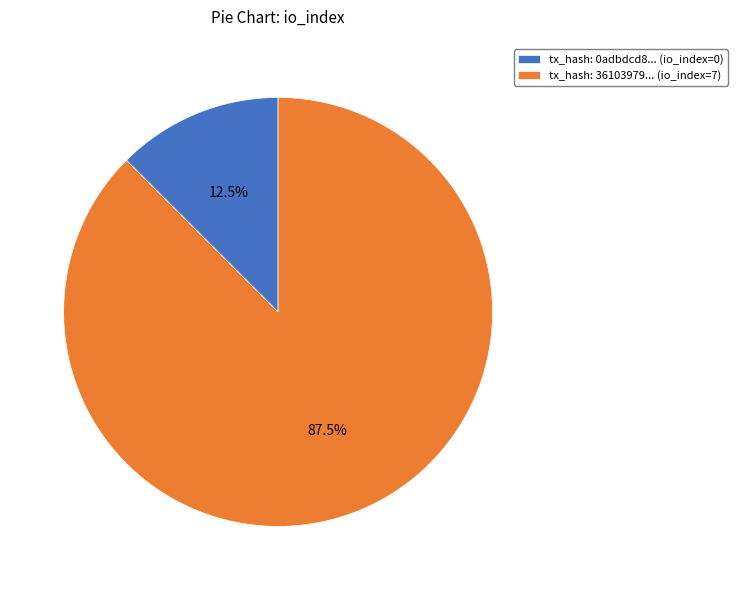

How many slices are in this pie chart?

2